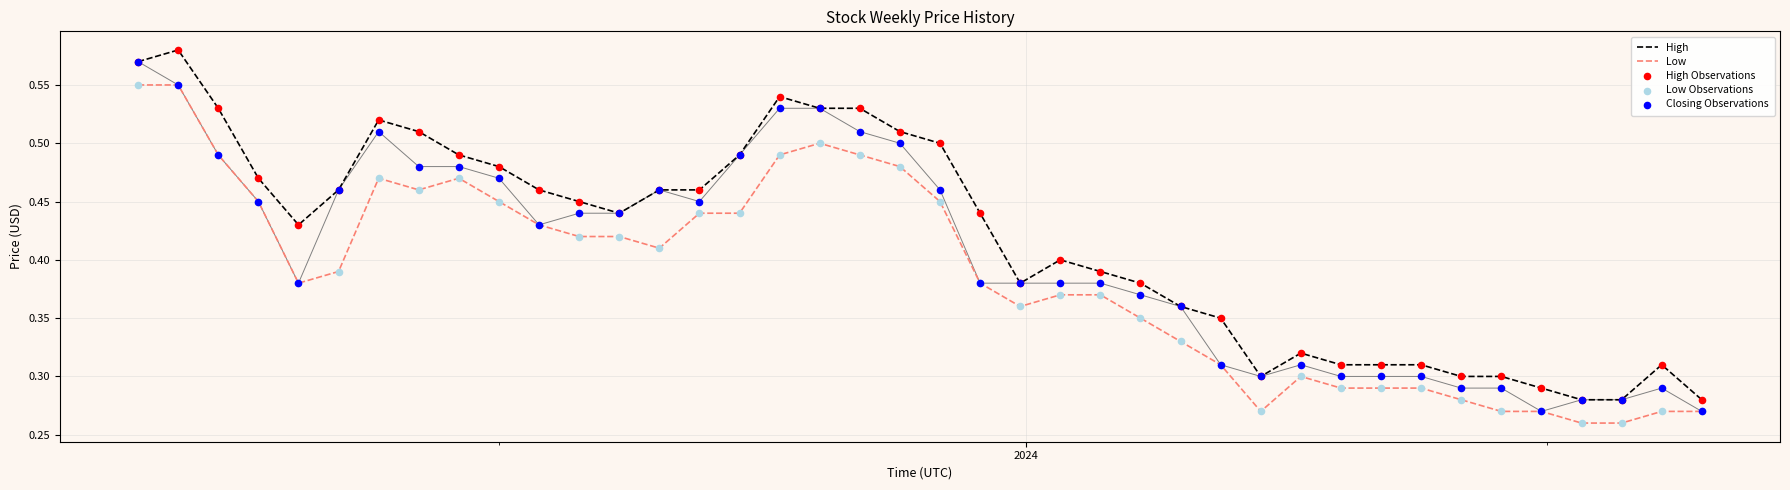

Which series reaches the minimum Y coordinate?

Low